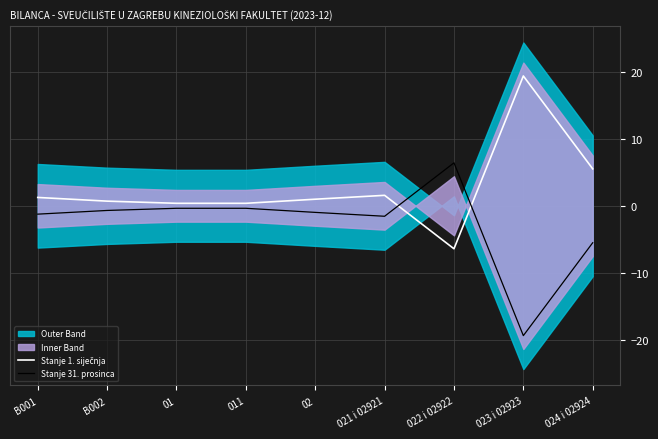

The Stanje 1. siječnja series shows -1.6 at 022 i 02922. True or false?

False